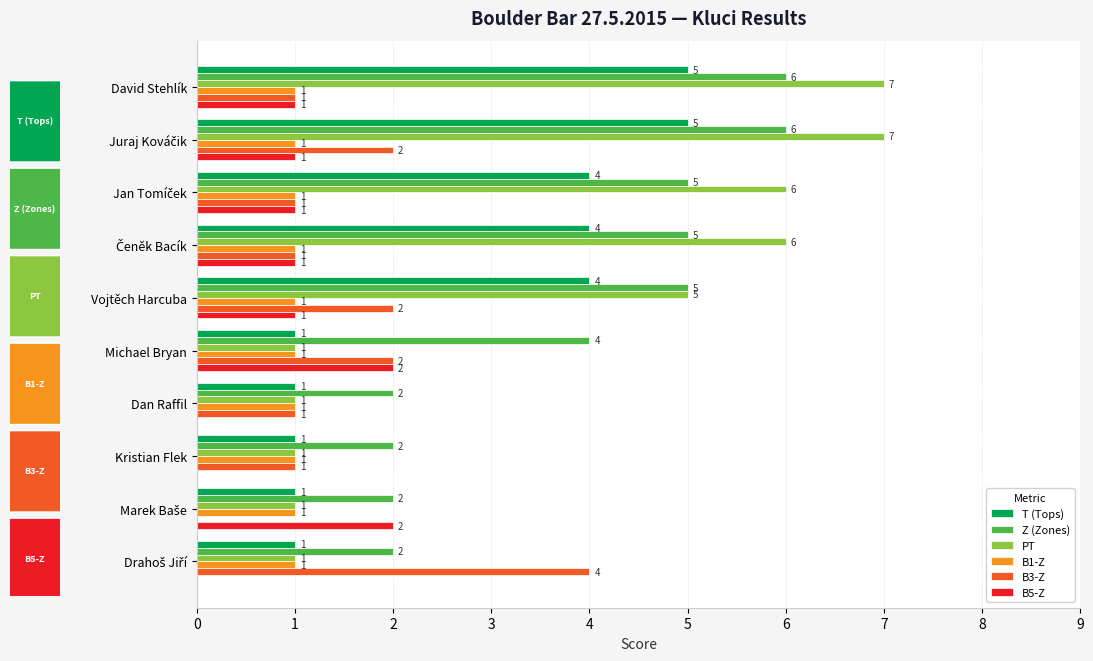

The value of B1-Z at Michael Bryan is 1. True or false?

True